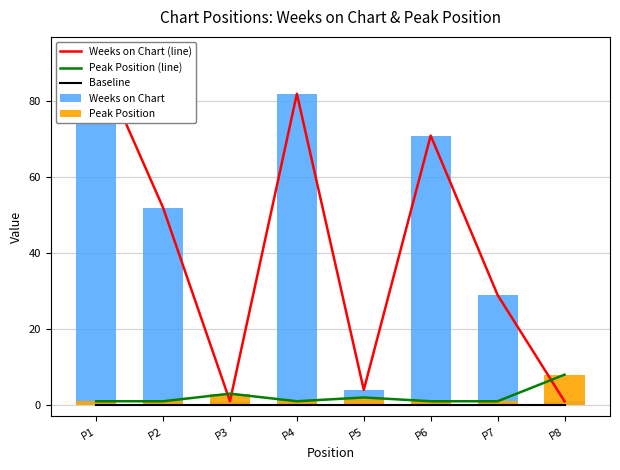

At which category is the sum across all series the highest?

P1